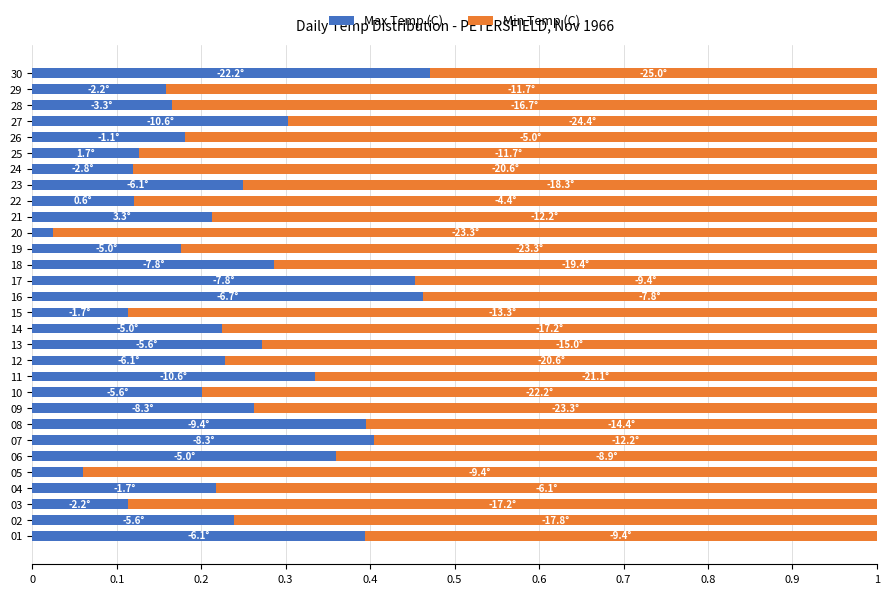

What is the sum of all Max Temp (C) values?

7.3